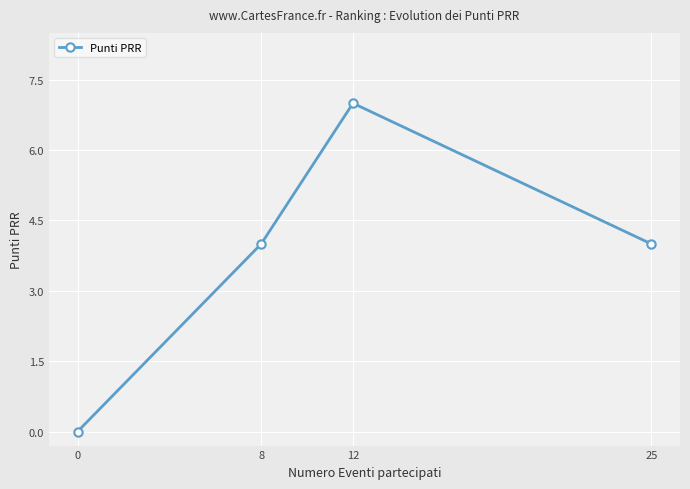

Where is the first local maximum?

12